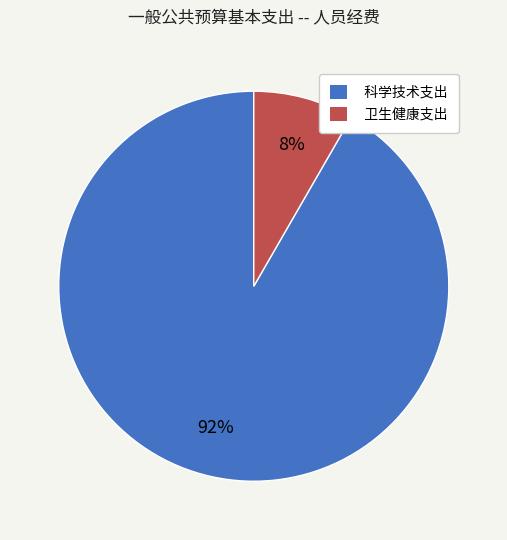

Which has a higher value, 卫生健康支出 or 科学技术支出?

科学技术支出